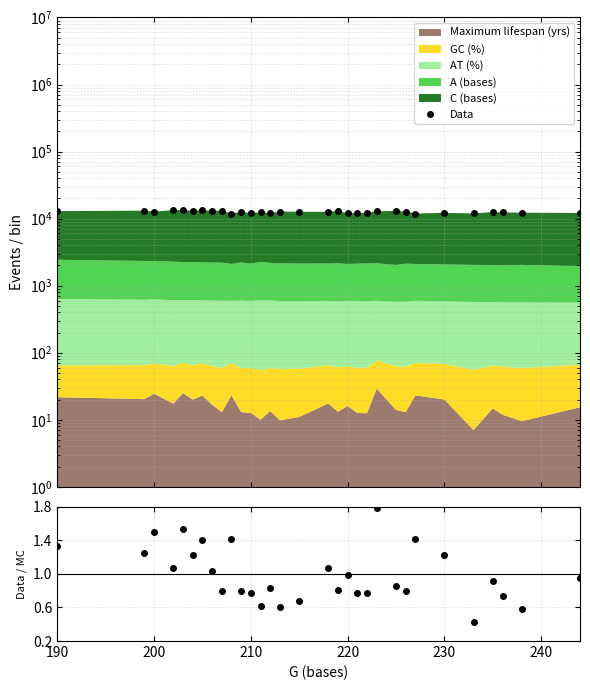

At which category is the sum across all series the highest?

230